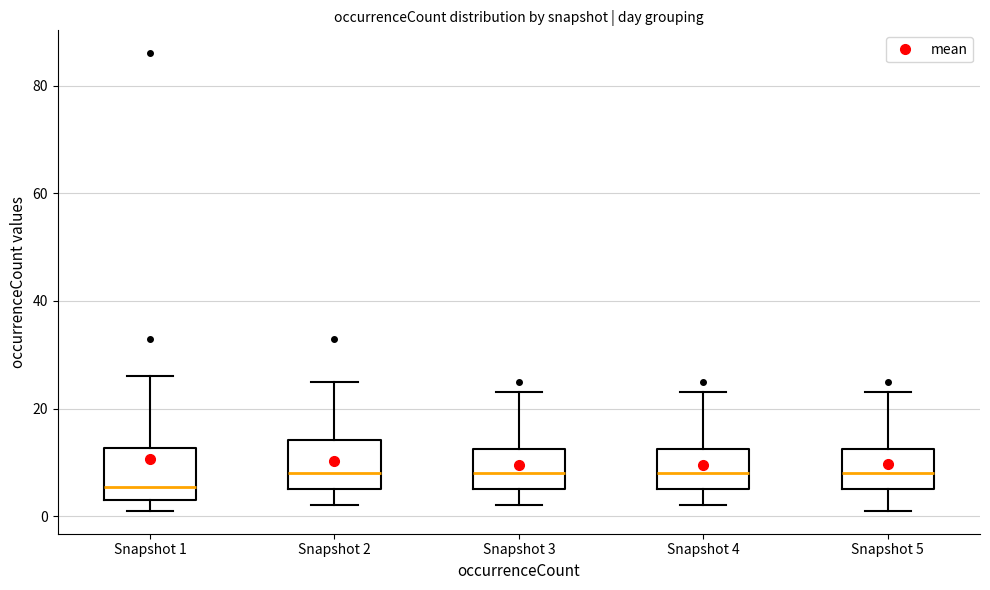

Reading left to right, read every box against the y-axis: the position of its median line, the range the box covers, and the ends of its whiskers. The values are not printed on the chart, so give them approximately, as read against the axis.

Snapshot 1: median 6, box 4 to 12, whiskers 2 to 26
Snapshot 2: median 8, box 6 to 14, whiskers 2 to 26
Snapshot 3: median 8, box 6 to 12, whiskers 2 to 24
Snapshot 4: median 8, box 6 to 12, whiskers 2 to 24
Snapshot 5: median 8, box 6 to 12, whiskers 2 to 24